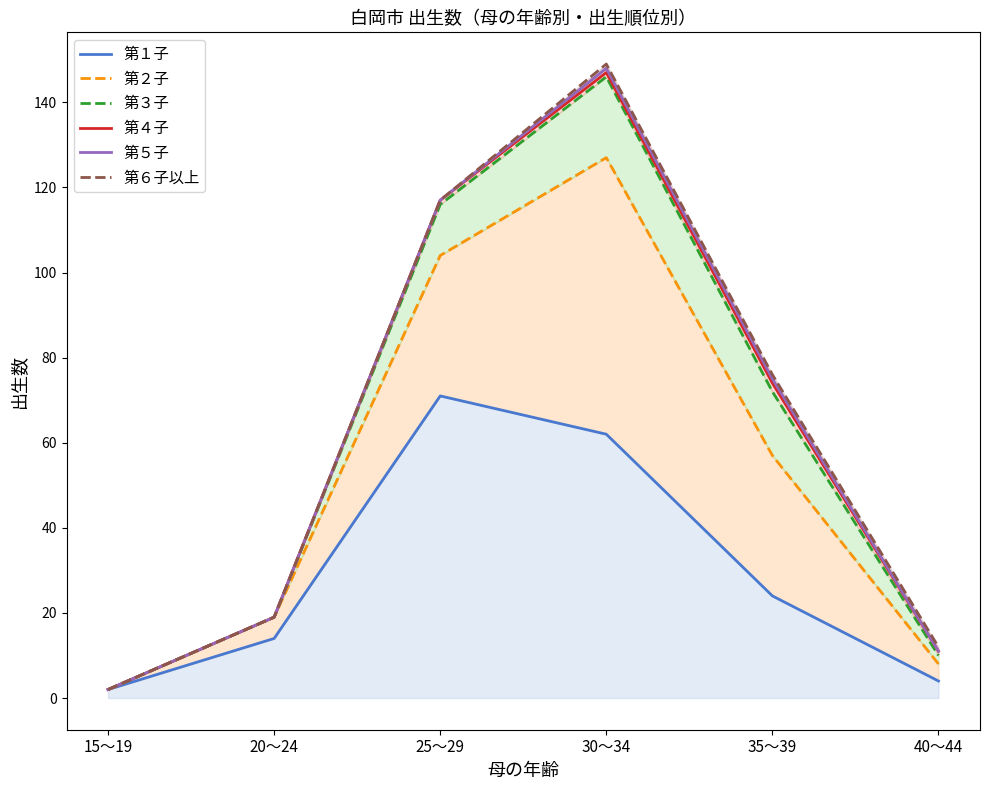

How many data points in 第２子 are above 57?

2